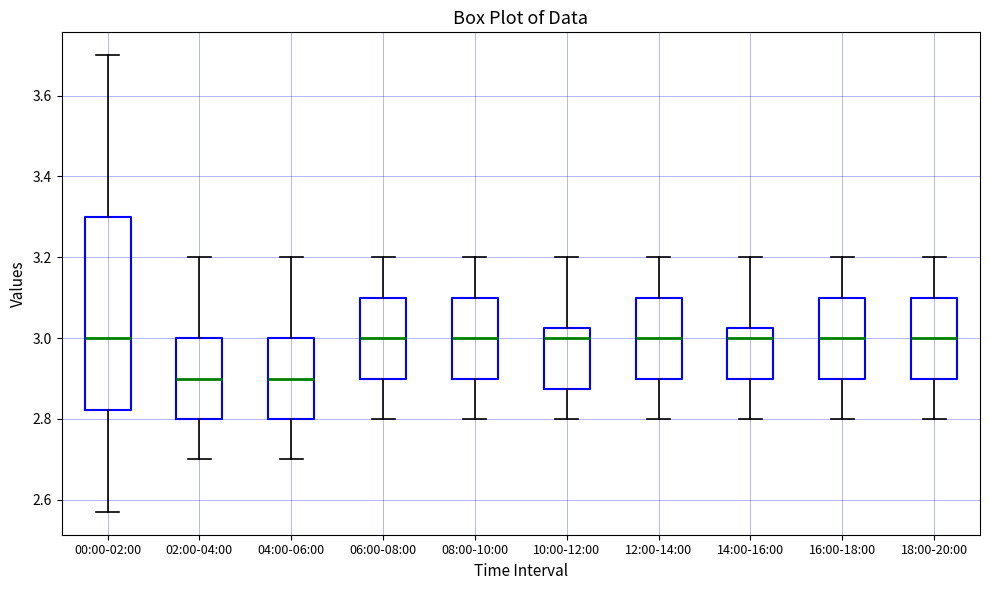

Reading left to right, transcribe this box plot: for each box, give where its median line is, the range the box spans, and where its two whiskers end, as read against the y-axis. The values are not printed on the chart, so give them approximately, as read against the axis.

00:00-02:00: median 3.00, box 2.82 to 3.30, whiskers 2.58 to 3.70
02:00-04:00: median 2.90, box 2.80 to 3.00, whiskers 2.70 to 3.20
04:00-06:00: median 2.90, box 2.80 to 3.00, whiskers 2.70 to 3.20
06:00-08:00: median 3.00, box 2.90 to 3.10, whiskers 2.80 to 3.20
08:00-10:00: median 3.00, box 2.90 to 3.10, whiskers 2.80 to 3.20
10:00-12:00: median 3.00, box 2.88 to 3.02, whiskers 2.80 to 3.20
12:00-14:00: median 3.00, box 2.90 to 3.10, whiskers 2.80 to 3.20
14:00-16:00: median 3.00, box 2.90 to 3.02, whiskers 2.80 to 3.20
16:00-18:00: median 3.00, box 2.90 to 3.10, whiskers 2.80 to 3.20
18:00-20:00: median 3.00, box 2.90 to 3.10, whiskers 2.80 to 3.20